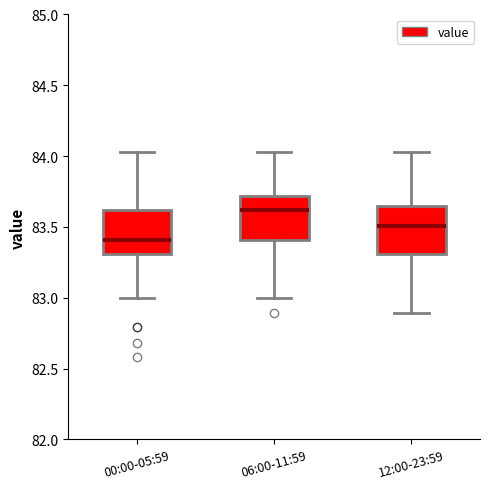

Which box has the highest median line?

06:00-11:59